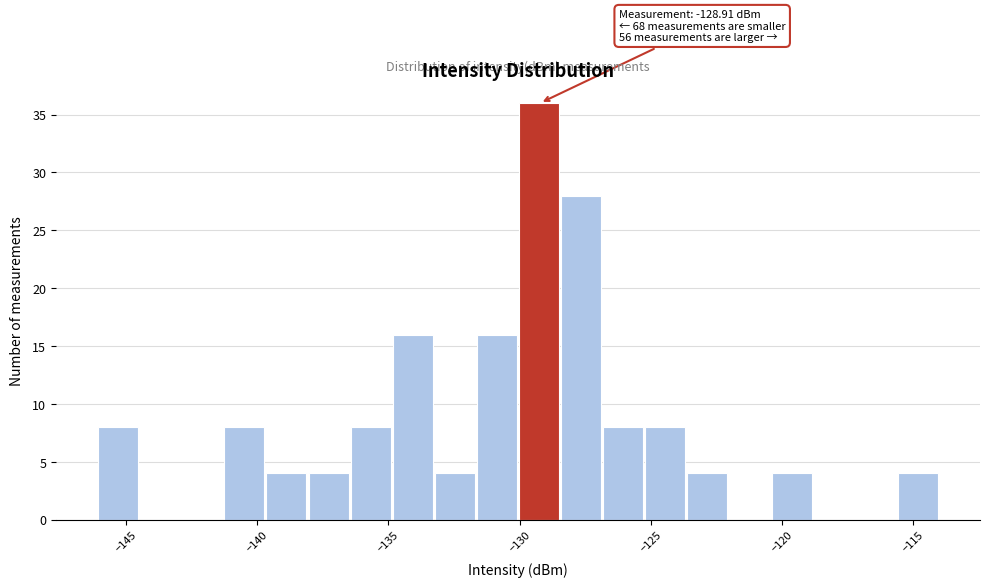

Around what value on the x-axis is the tallest bar? Give the approximate position of its centre, as read against the axis.

-129.5